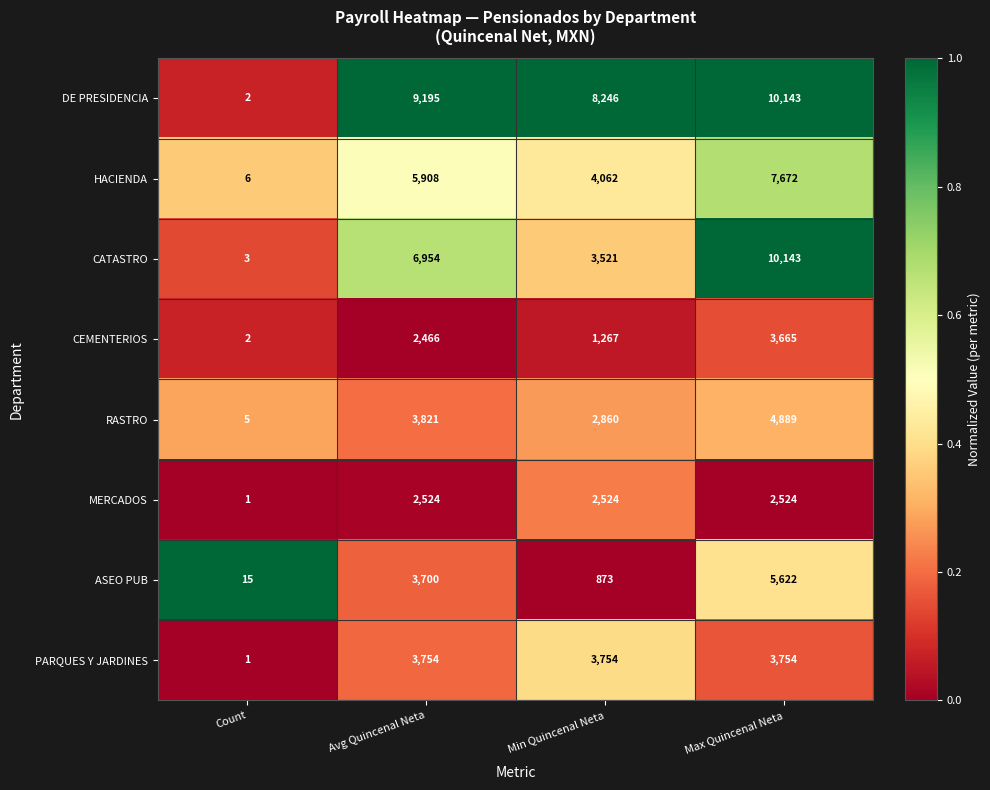

At which category is the sum across all series the highest?

Max Quincenal Neta